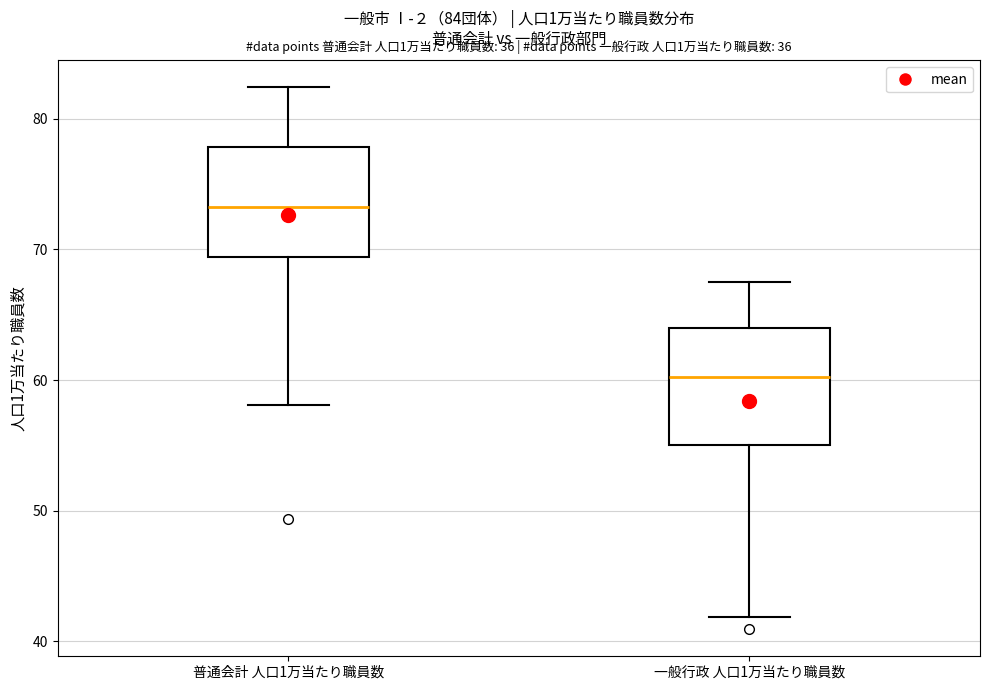

Which box has the lowest median line?

一般行政 人口1万当たり職員数